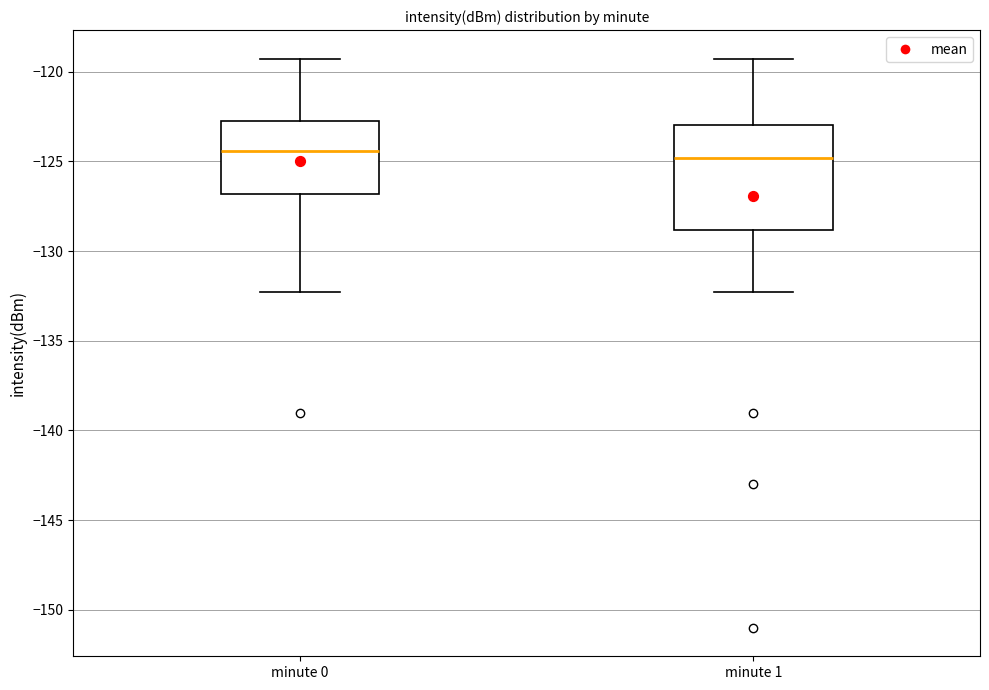

Where does the median line of the box for minute 0 sit on the y-axis? The values are not printed on the chart, so give them approximately, as read against the axis.

-124.5